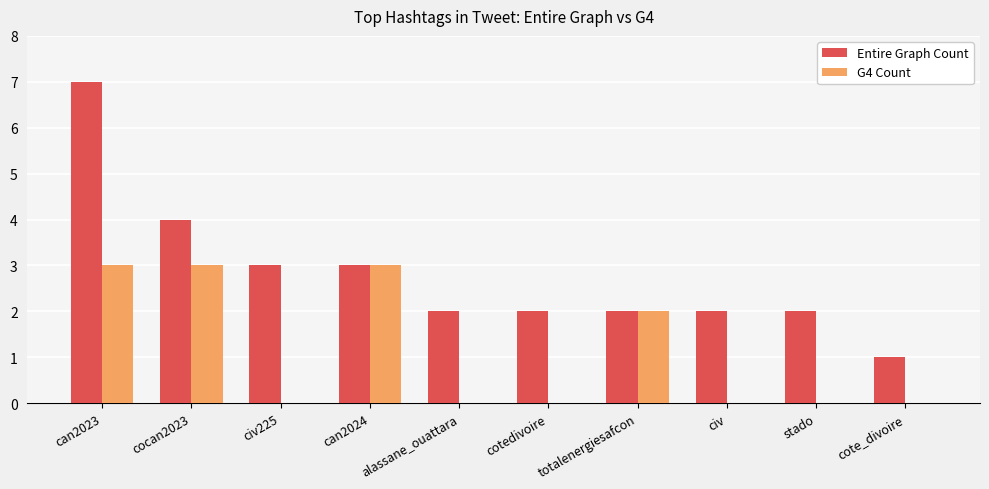

Between can2023 and civ, which series saw the biggest shift?

Entire Graph Count